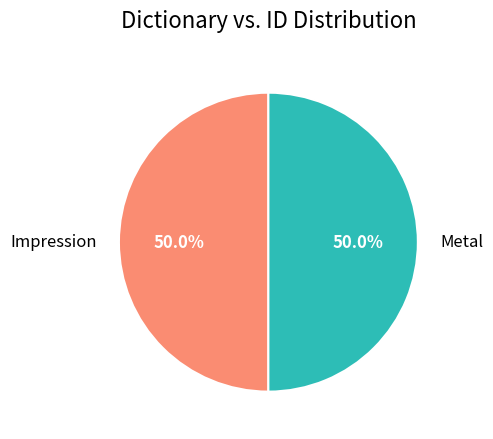

The Impression slice represents 64% of the pie. True or false?

False